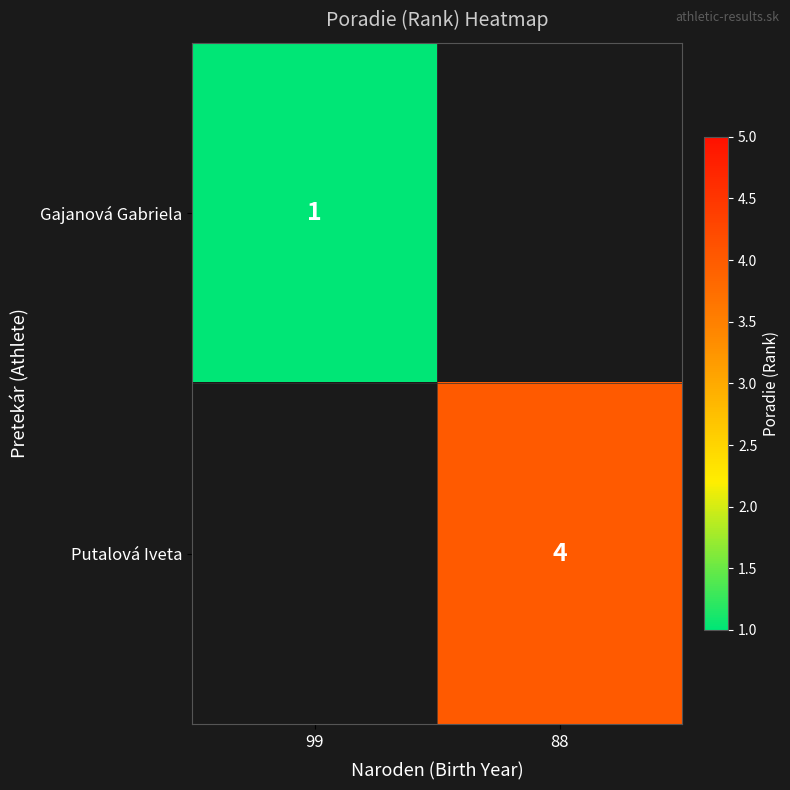

At how many categories does at least one series exceed 1?

1